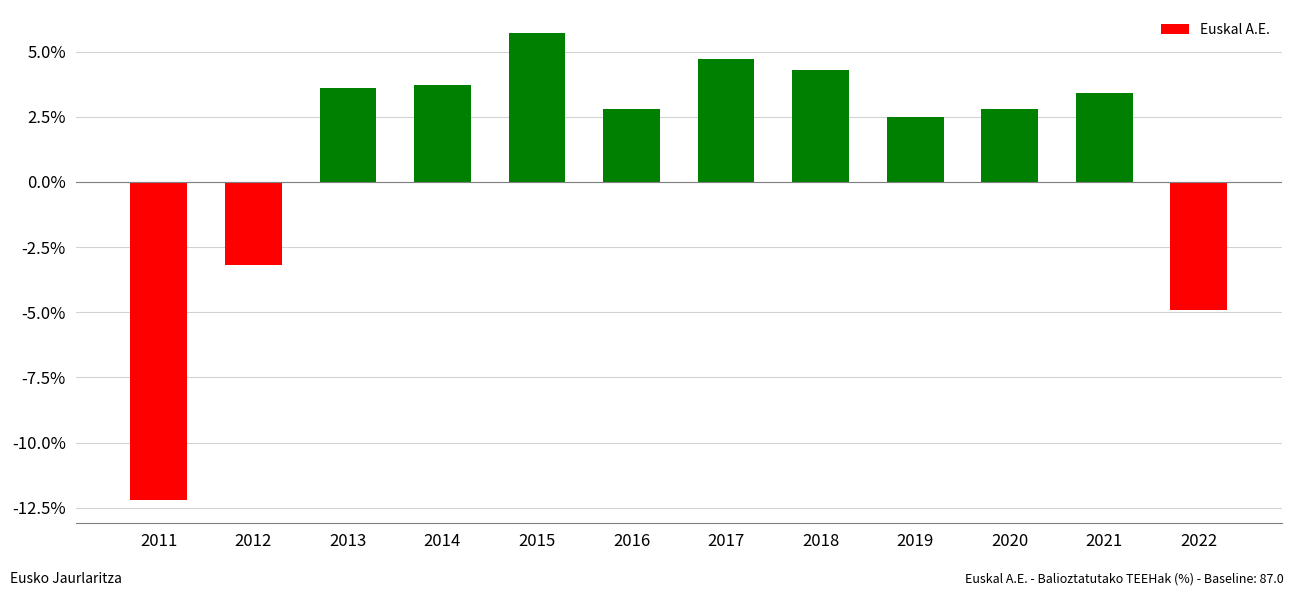

Which category has the highest value across all series?

2015